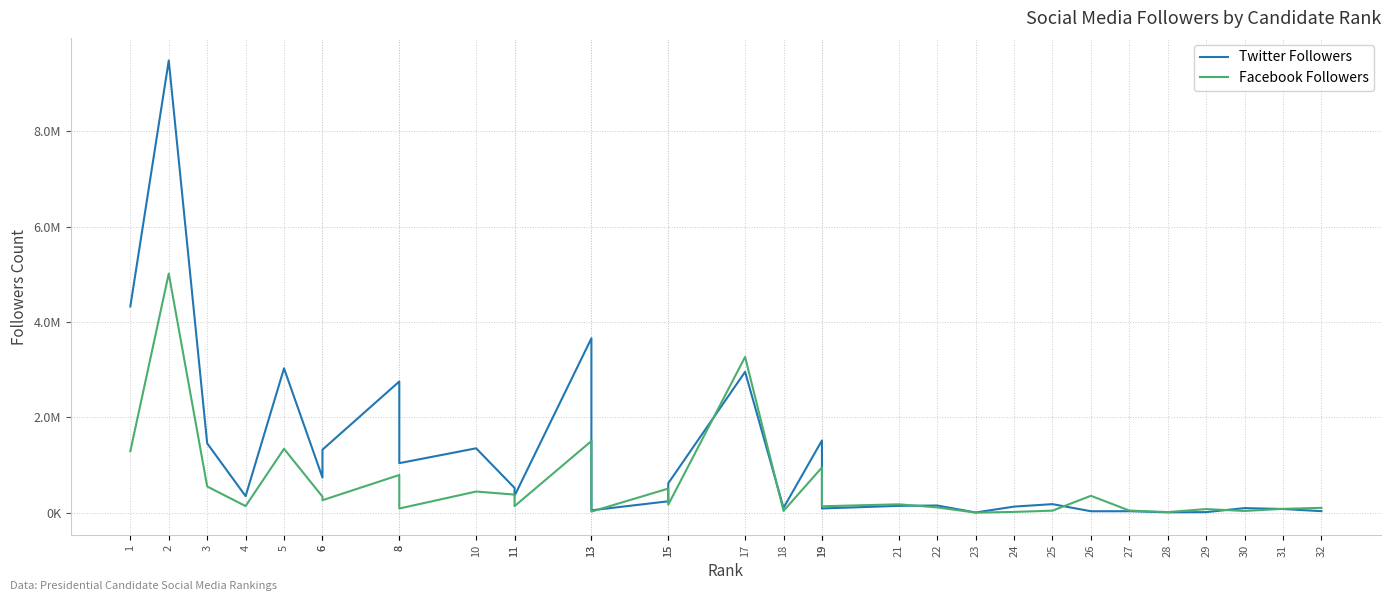

What is the value of the Twitter Followers point at the 29th from the left?

15938